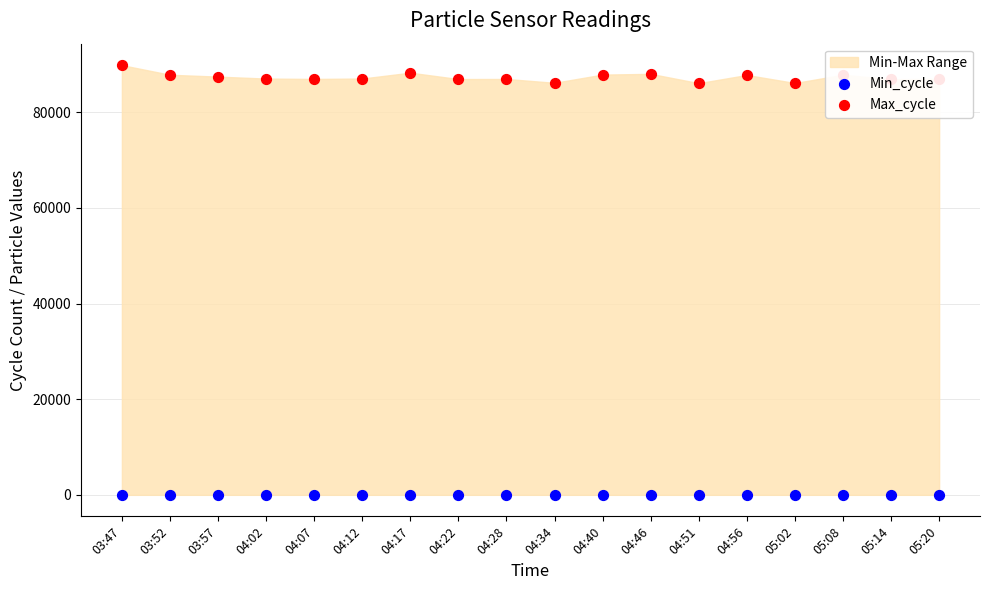

At how many categories does at least one series exceed 57676?

18